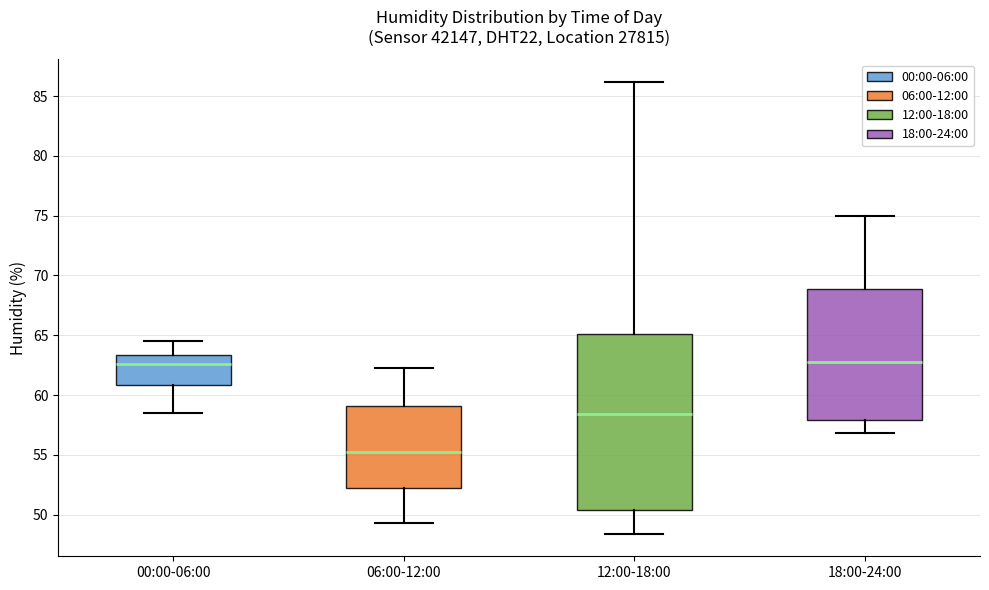

Where is the upper edge of the box for 18:00-24:00 on the y-axis? The values are not printed on the chart, so give them approximately, as read against the axis.

69.0